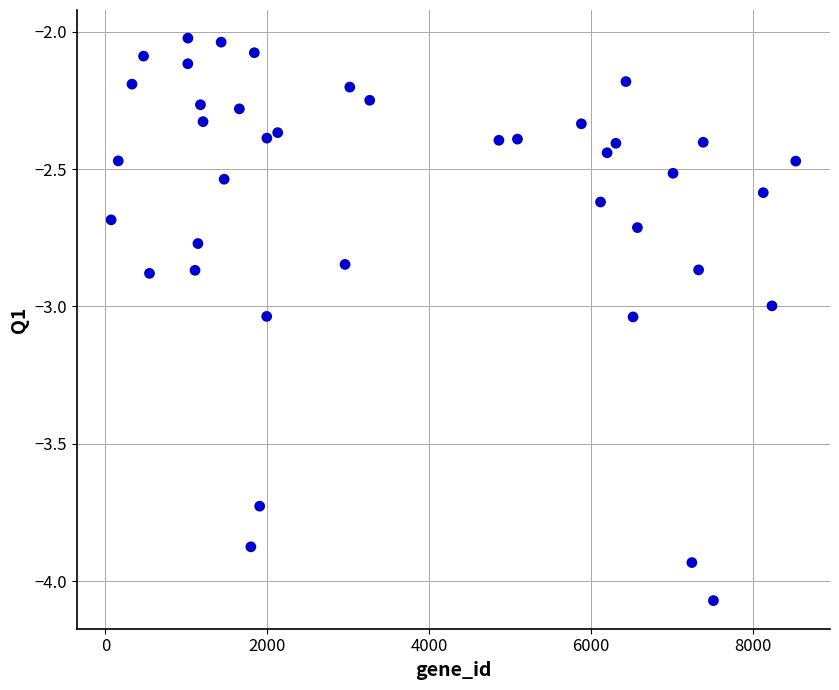

What is the range of X values (max minus min)?

8462.0